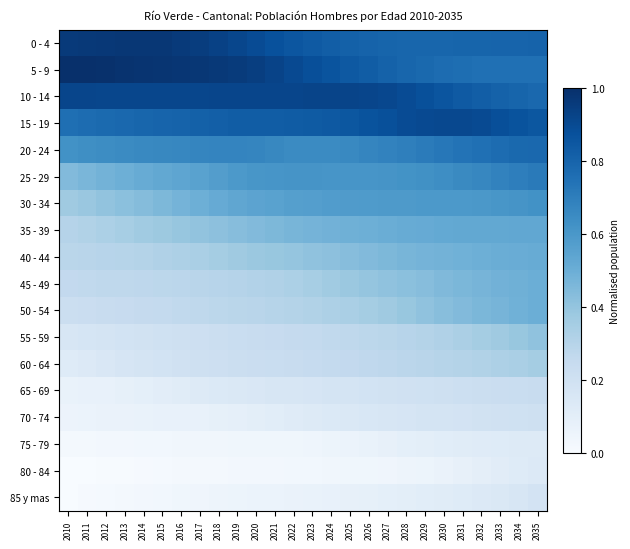

What is the maximum value shown in the chart?

1.0